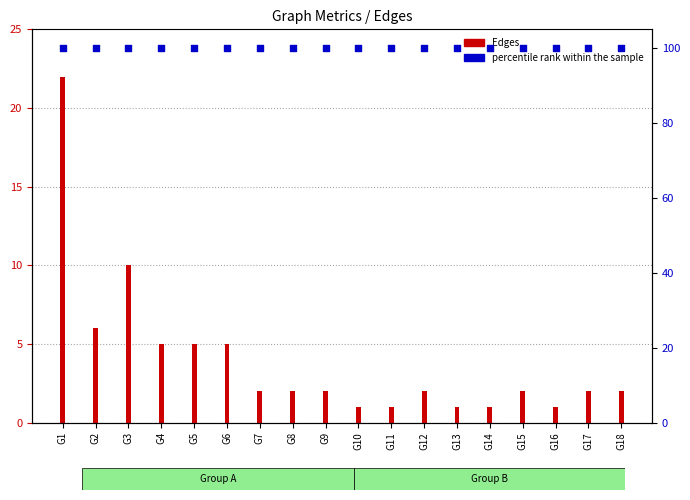

What are all the series names shown in the legend?

Edges, percentile rank within the sample